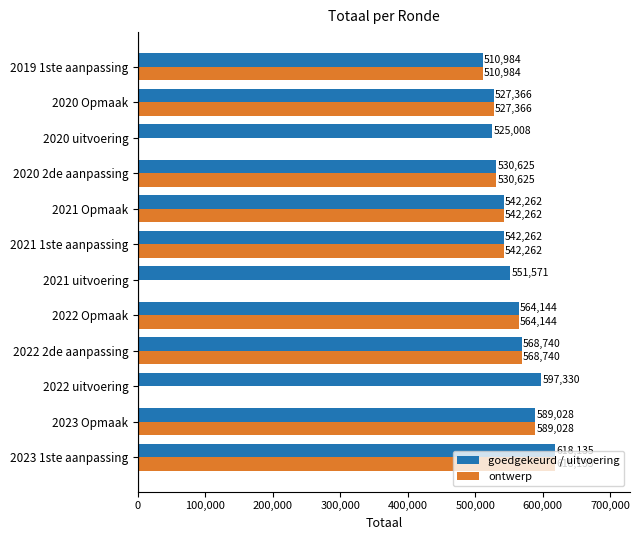

At which label is goedgekeurd / uitvoering closest to 564559?

2022 Opmaak